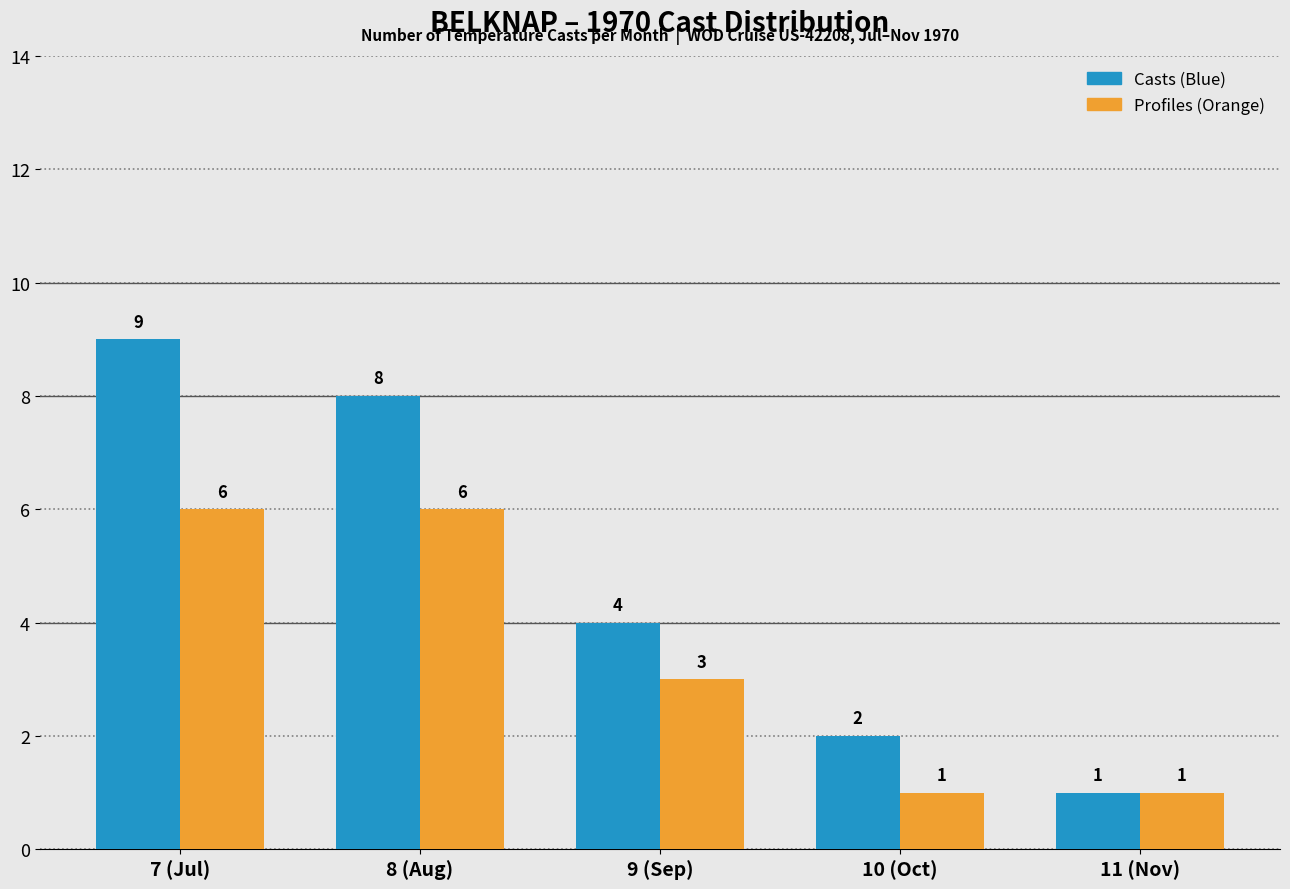

What is the label of the 3rd bar from the left?

9 (Sep)